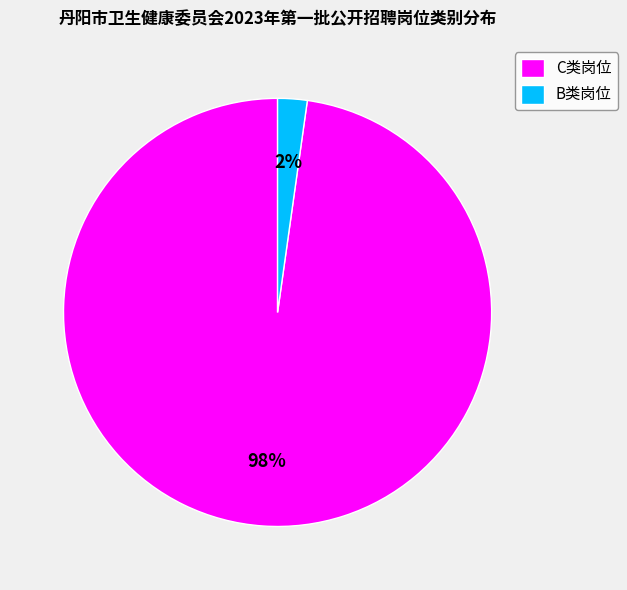

How many slices are in this pie chart?

2